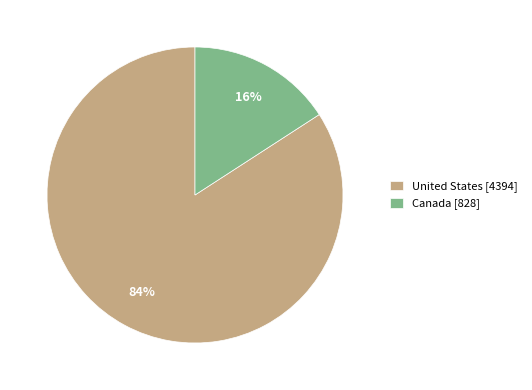

Which slice is the smallest?

Canada